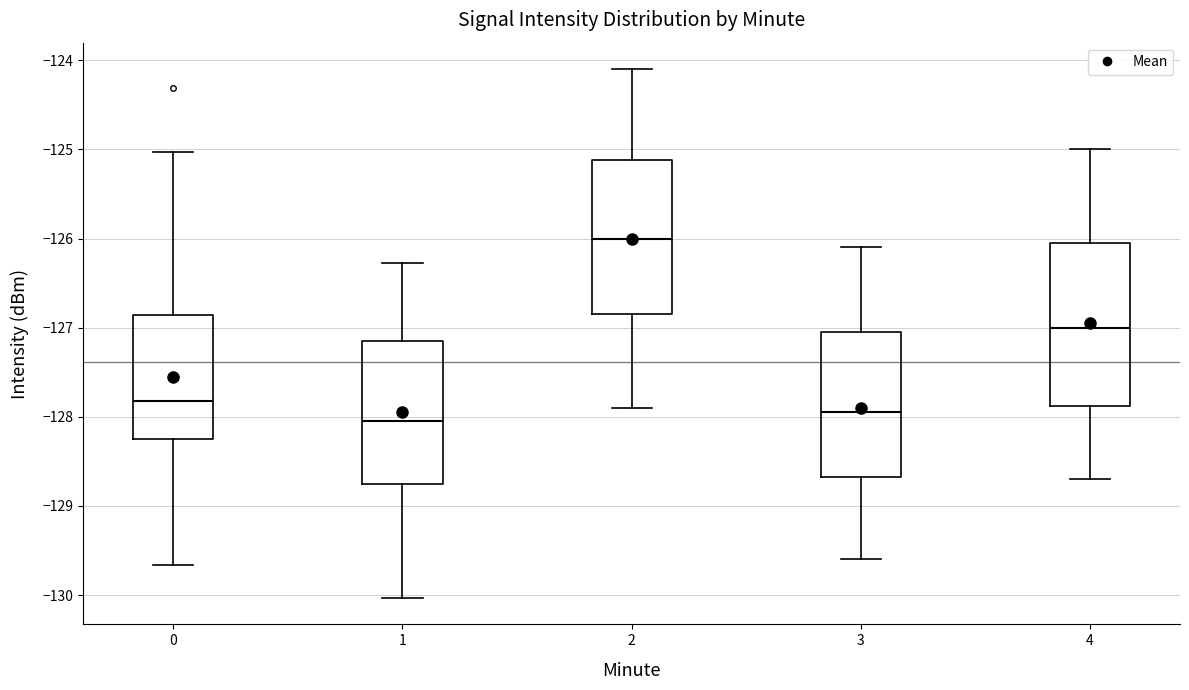

Reading left to right, transcribe this box plot: for each box, give where its median line is, the range the box spans, and where its two whiskers end, as read against the y-axis. The values are not printed on the chart, so give them approximately, as read against the axis.

0: median -127.8, box -128.2 to -126.9, whiskers -129.7 to -125.0
1: median -128.0, box -128.7 to -127.1, whiskers -130.0 to -126.3
2: median -126.0, box -126.8 to -125.1, whiskers -127.9 to -124.1
3: median -127.9, box -128.7 to -127.0, whiskers -129.6 to -126.1
4: median -127.0, box -127.9 to -126.0, whiskers -128.7 to -125.0